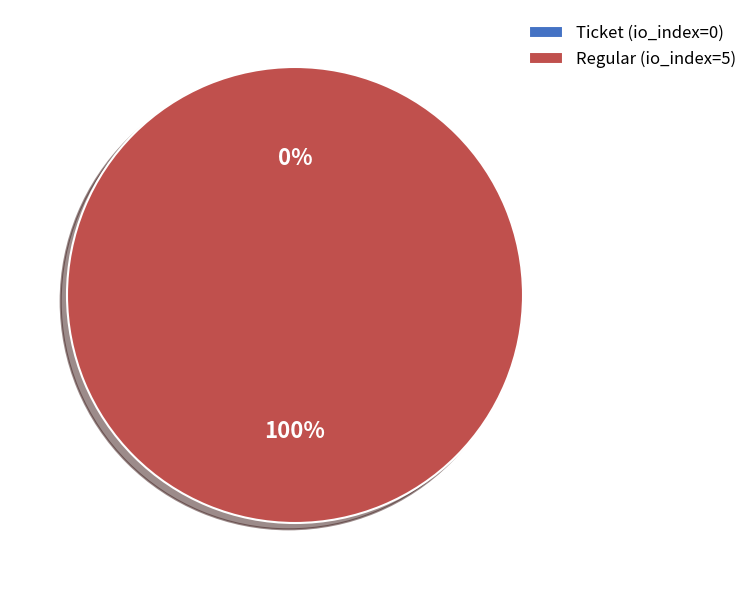

Is there any slice that represents more than half of the pie?

Yes